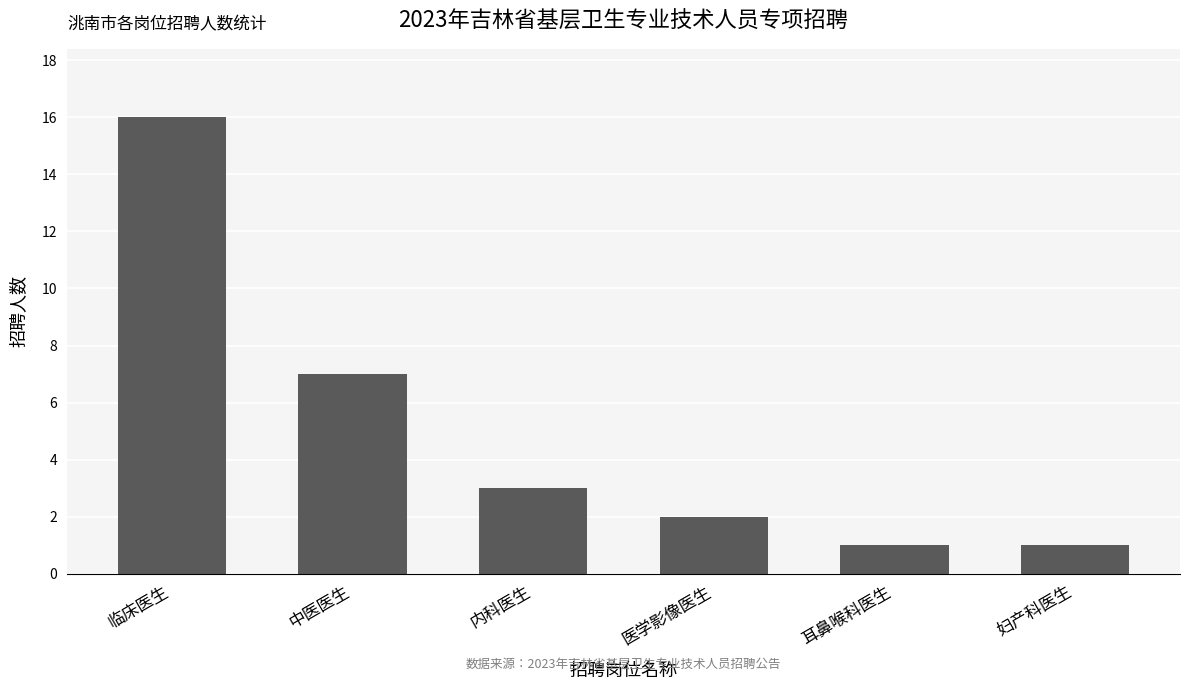

Reading left to right, transcribe all the data shown in this chart.

临床医生=16	中医医生=7	内科医生=3	医学影像医生=2	耳鼻喉科医生=1	妇产科医生=1